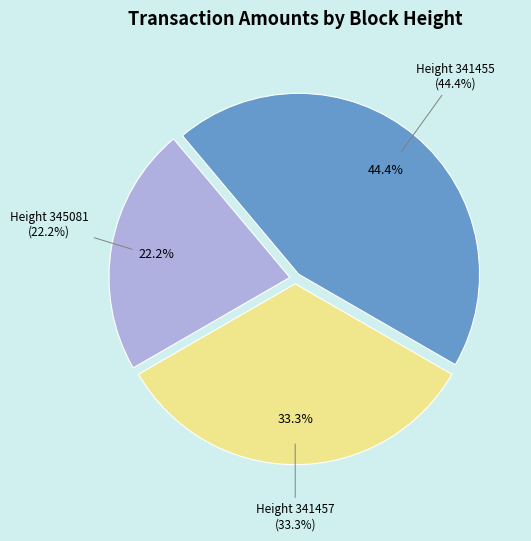

Is there a majority slice in this chart?

No